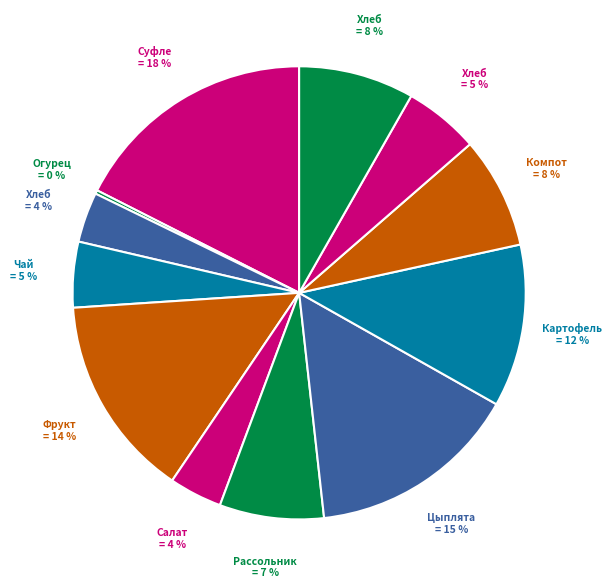

To the nearest percent, what is the average slice percentage?

8%